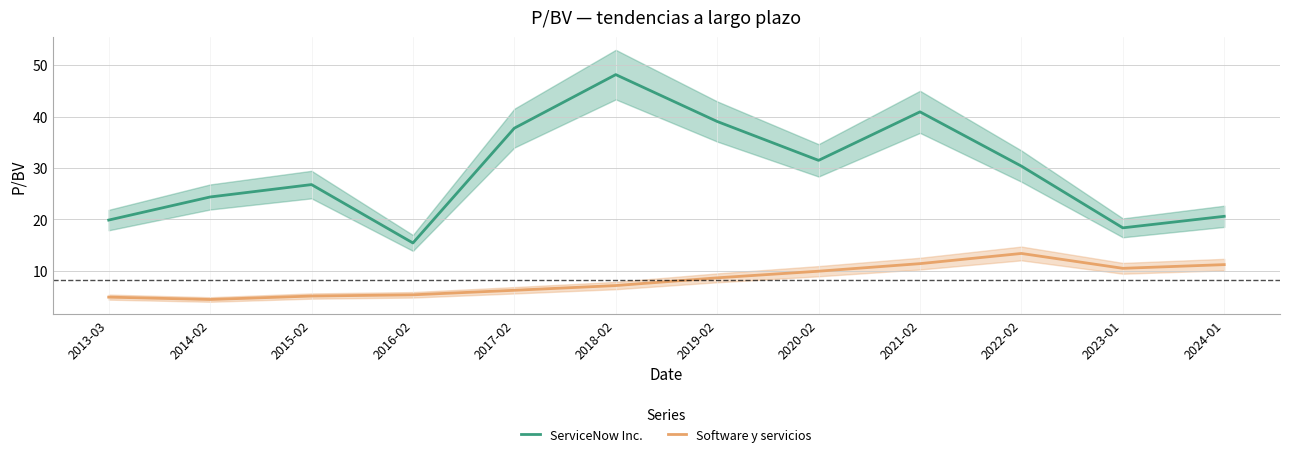

At which label does Software y servicios reach its minimum?

2014-02